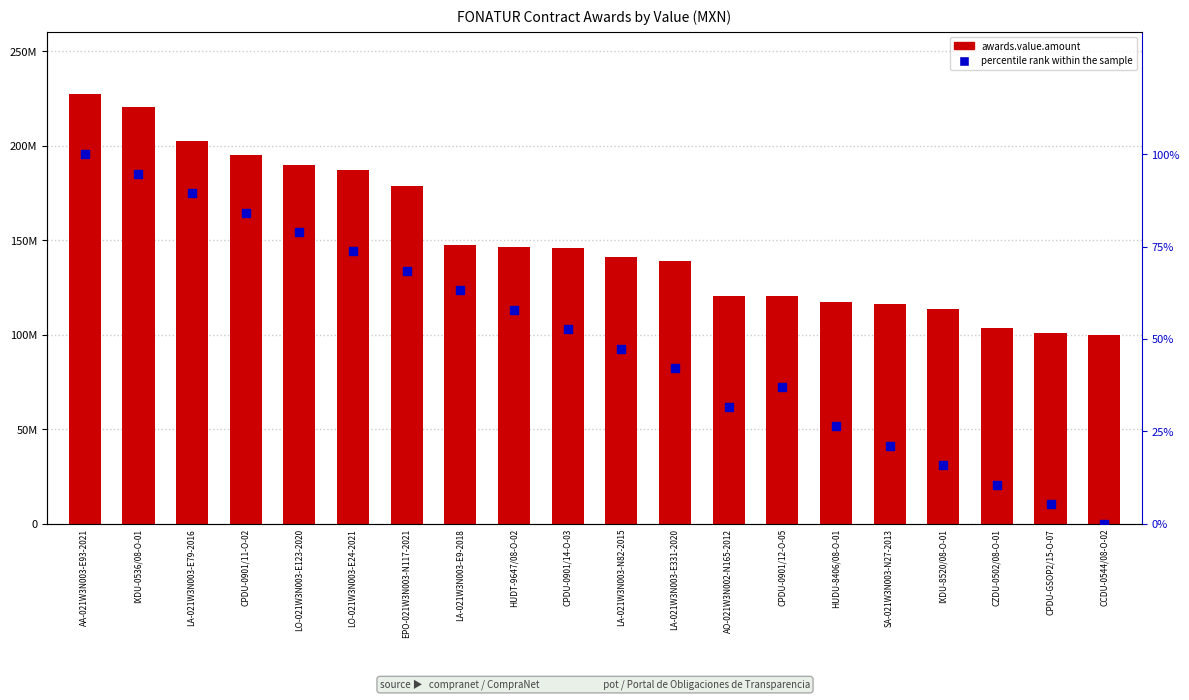

Which series has the largest Y range (max minus min)?

awards.value.amount